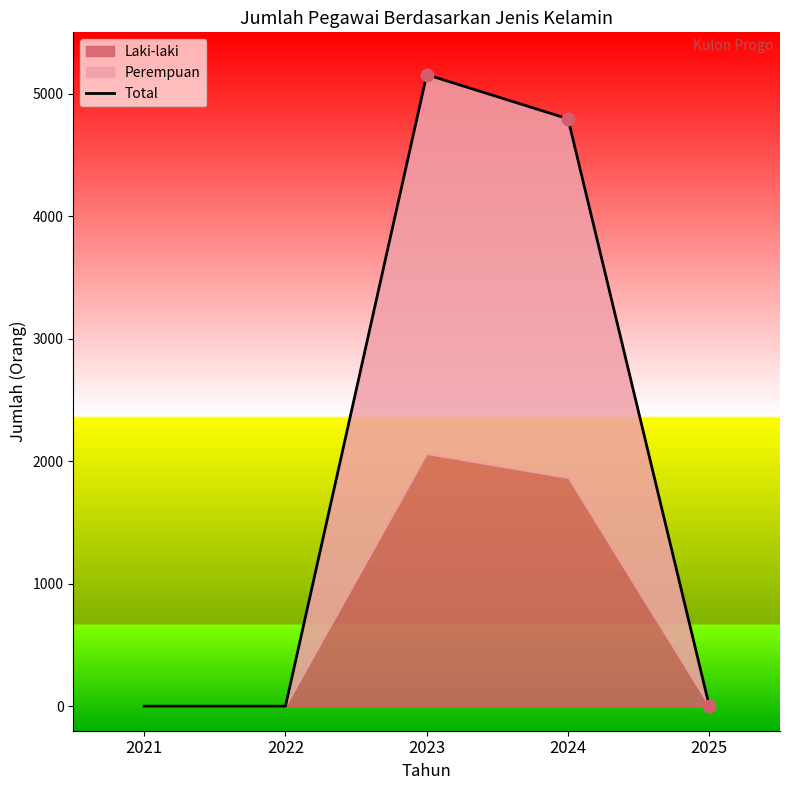

What is the ratio of the value at 2024 to the value at 2023?

0.9